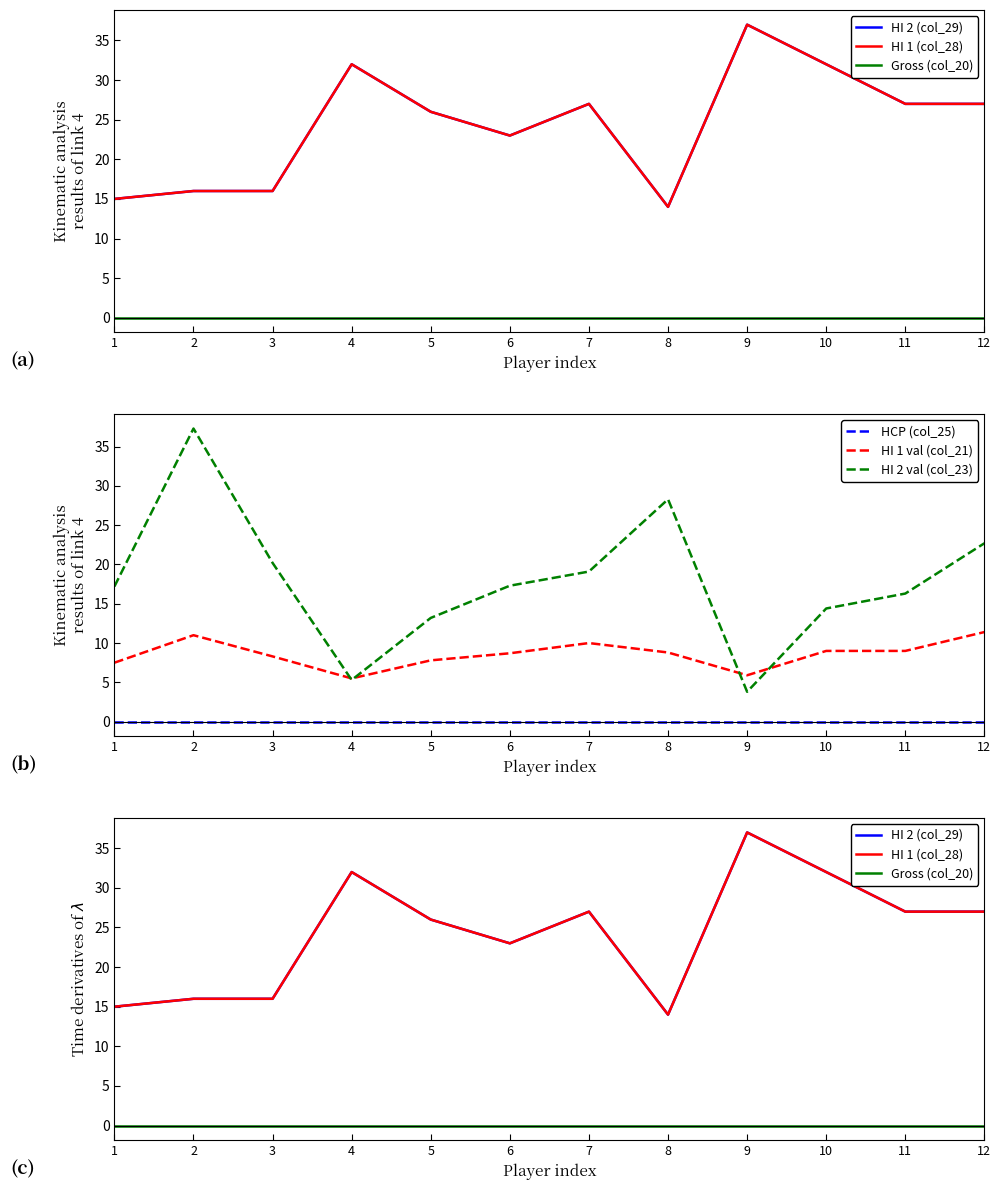

Between 1 and 3, which is larger?

3